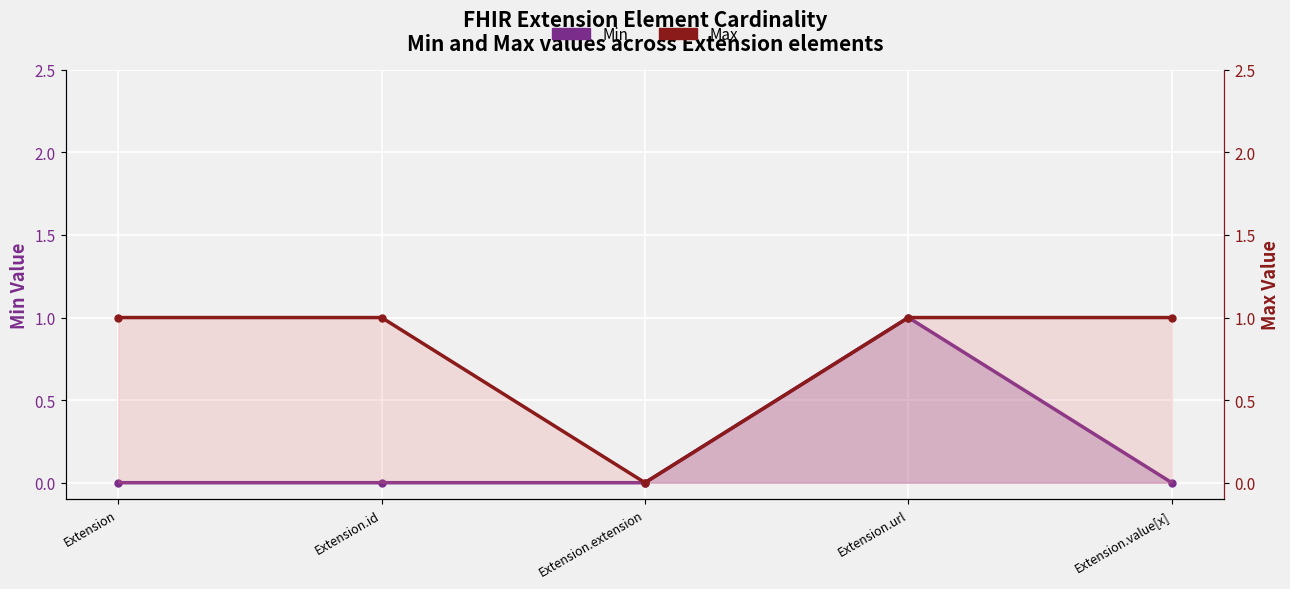

True or false: Min and Max cross at least once.

False